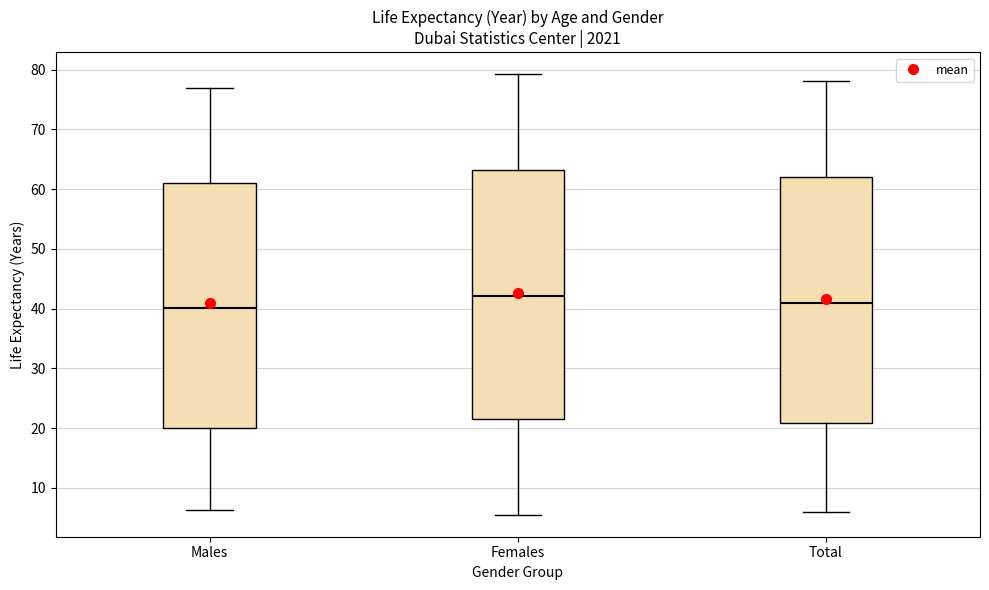

Reading left to right, transcribe this box plot: for each box, give where its median line is, the range the box spans, and where its two whiskers end, as read against the y-axis. The values are not printed on the chart, so give them approximately, as read against the axis.

Males: median 40, box 20 to 61, whiskers 6 to 77
Females: median 42, box 22 to 63, whiskers 6 to 79
Total: median 41, box 21 to 62, whiskers 6 to 78